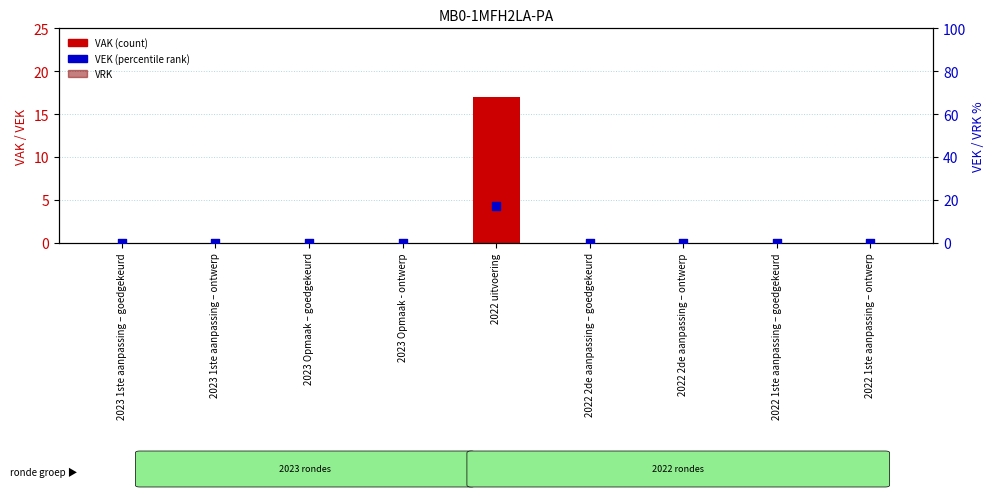

Is the value of VAK at 2023 Opmaak – goedgekeurd greater than the value of VEK at 2023 Opmaak - ontwerp?

No